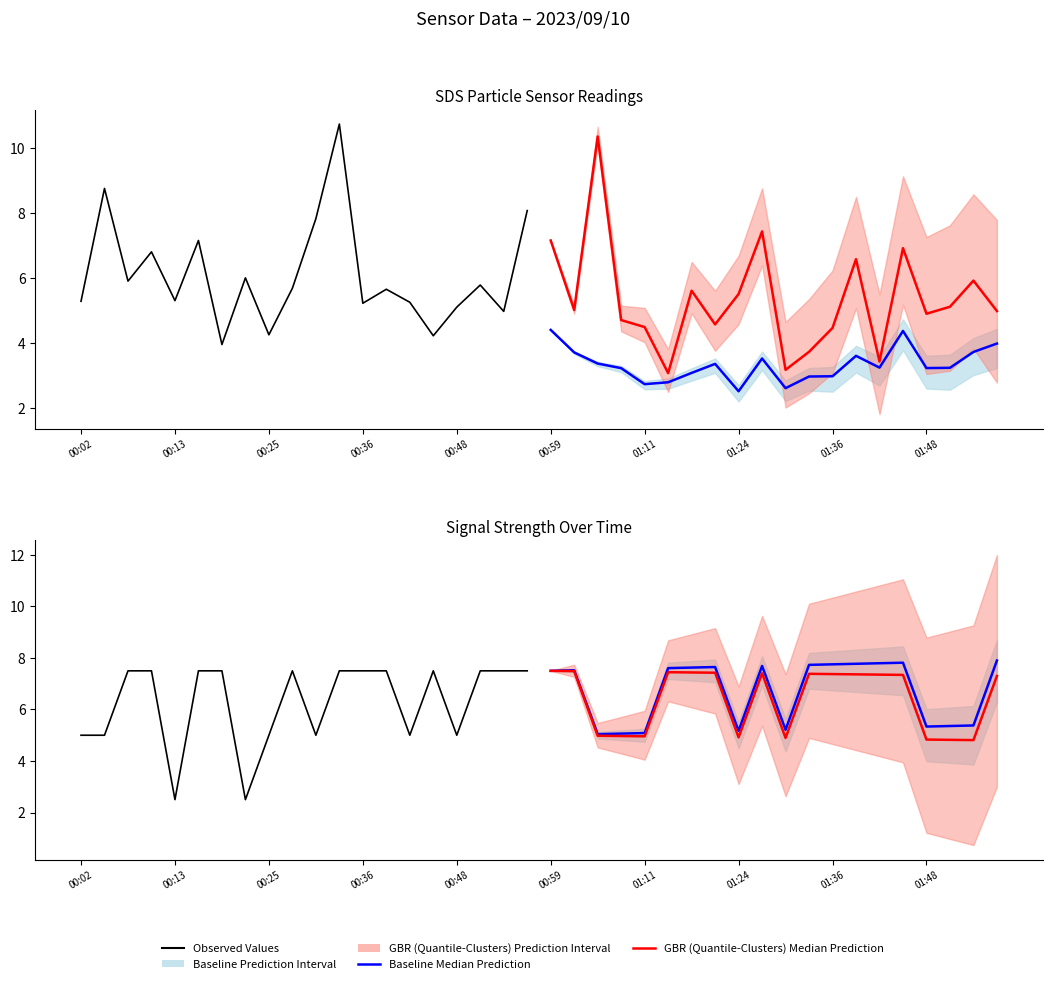

Which has a higher value, 13 or 01:36?

13